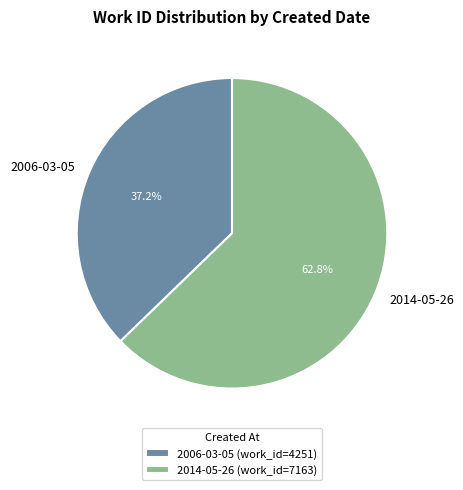

Does 2014-05-26 represent more than half of the total?

Yes